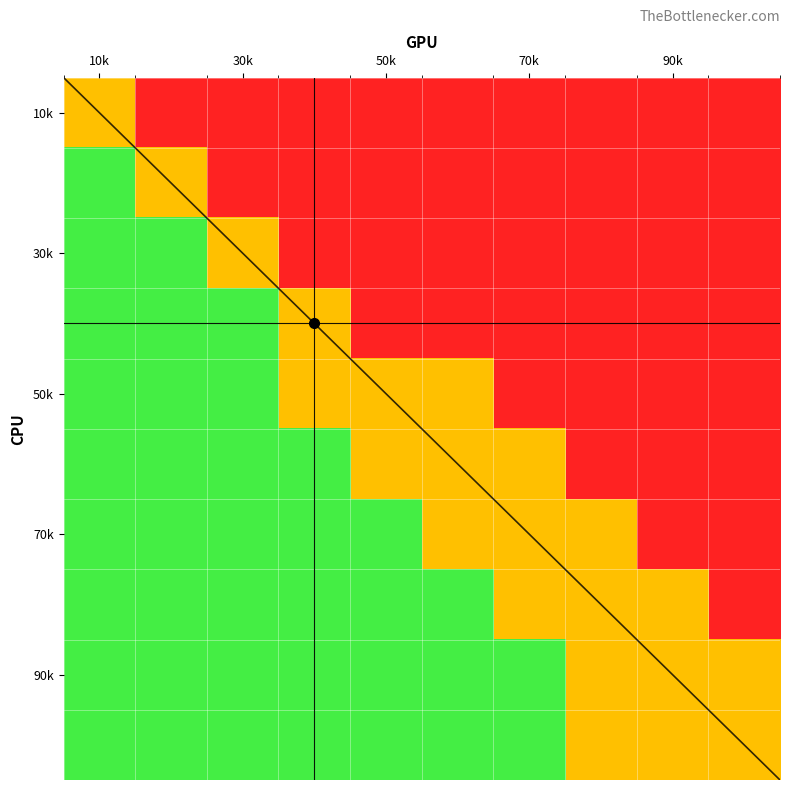

What is the difference between the highest and lowest values at 70k?

1.0